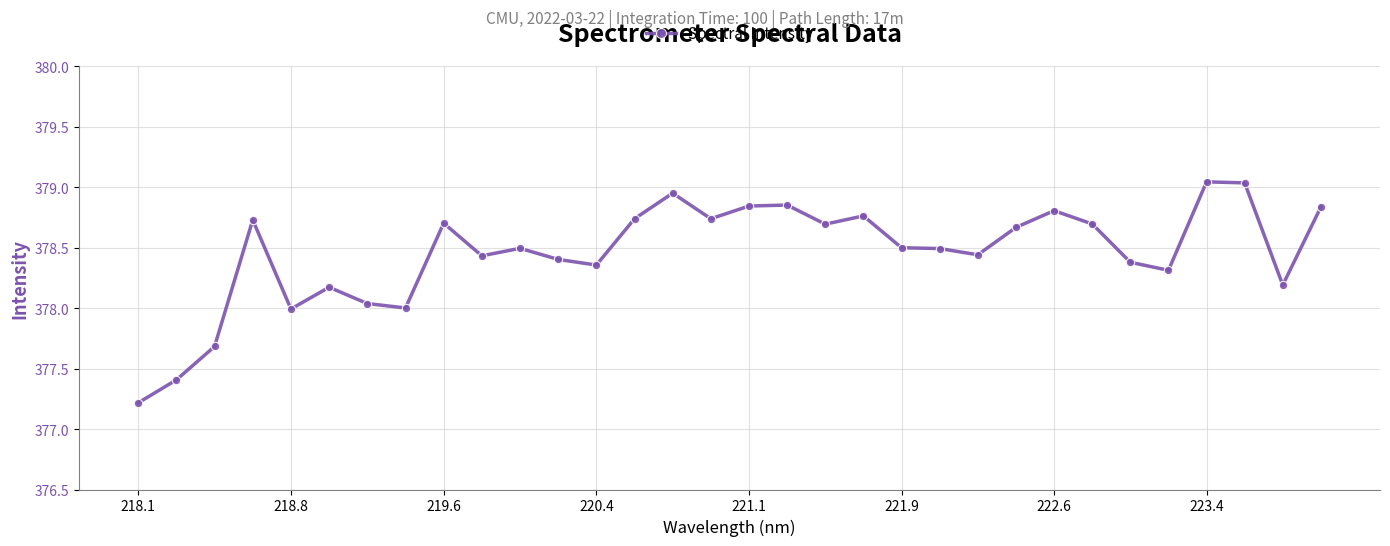

What is the average value?

378.5